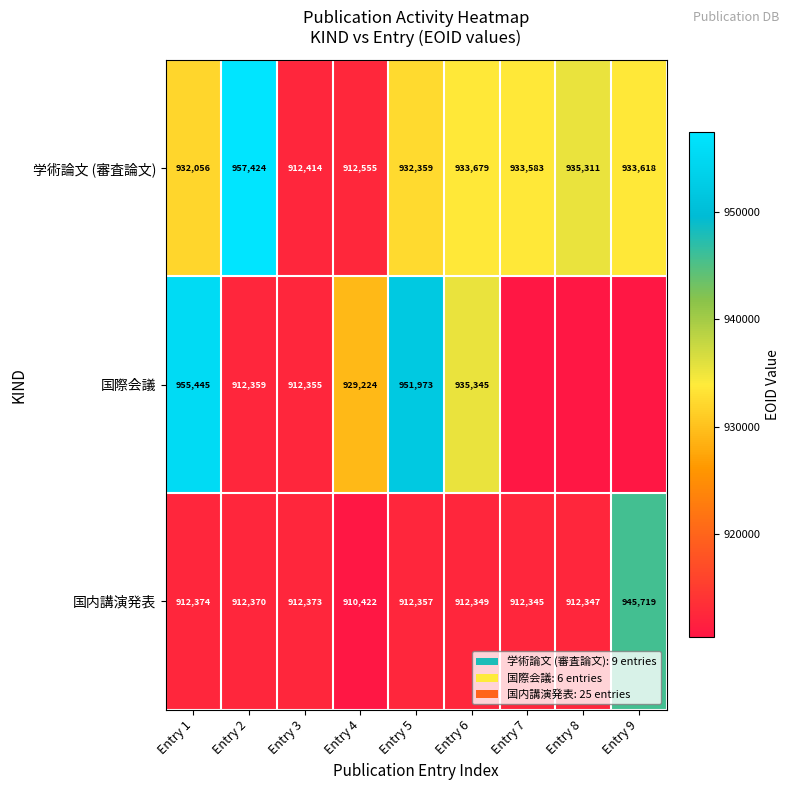

What is the minimum value shown in the chart?

910422